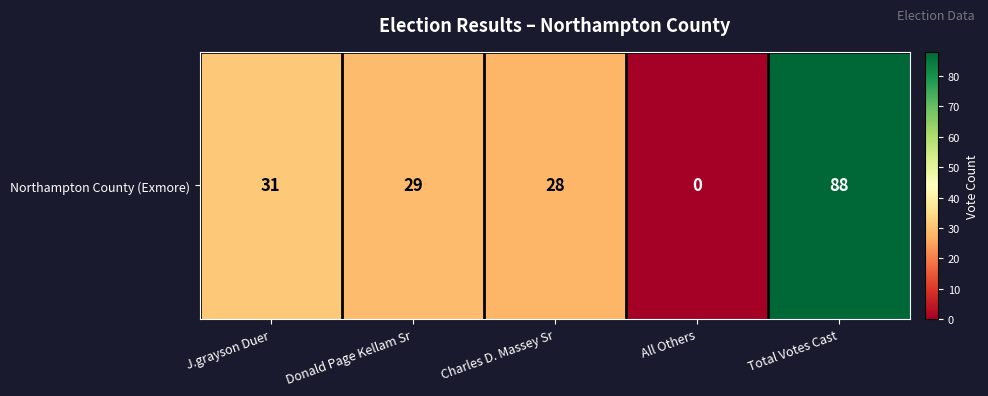

Reading left to right, transcribe all the data shown in this chart.

J.grayson Duer=31	Donald Page Kellam Sr=29	Charles D. Massey Sr=28	All Others=0	Total Votes Cast=88